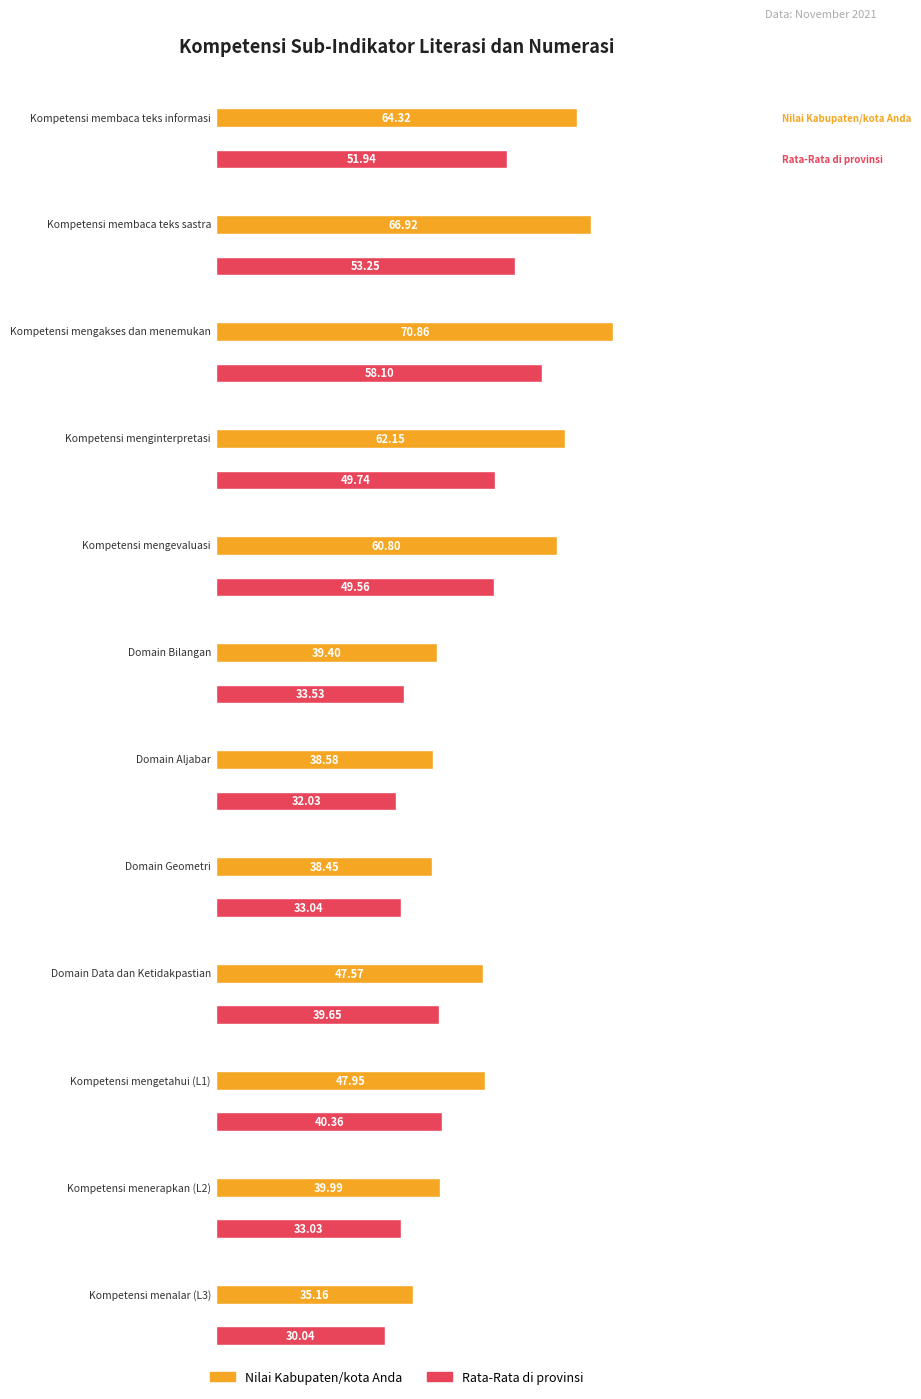

At how many categories does at least one series exceed 34?

12